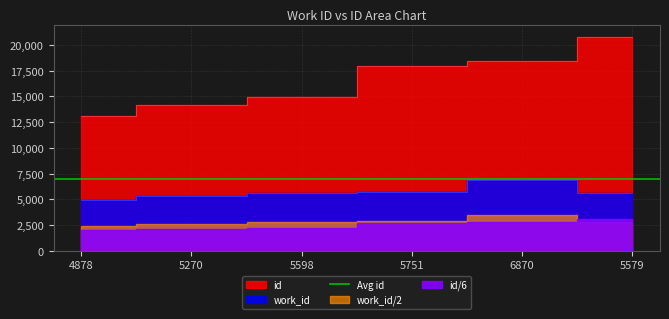

The id series shows 14187 at 5270. True or false?

True